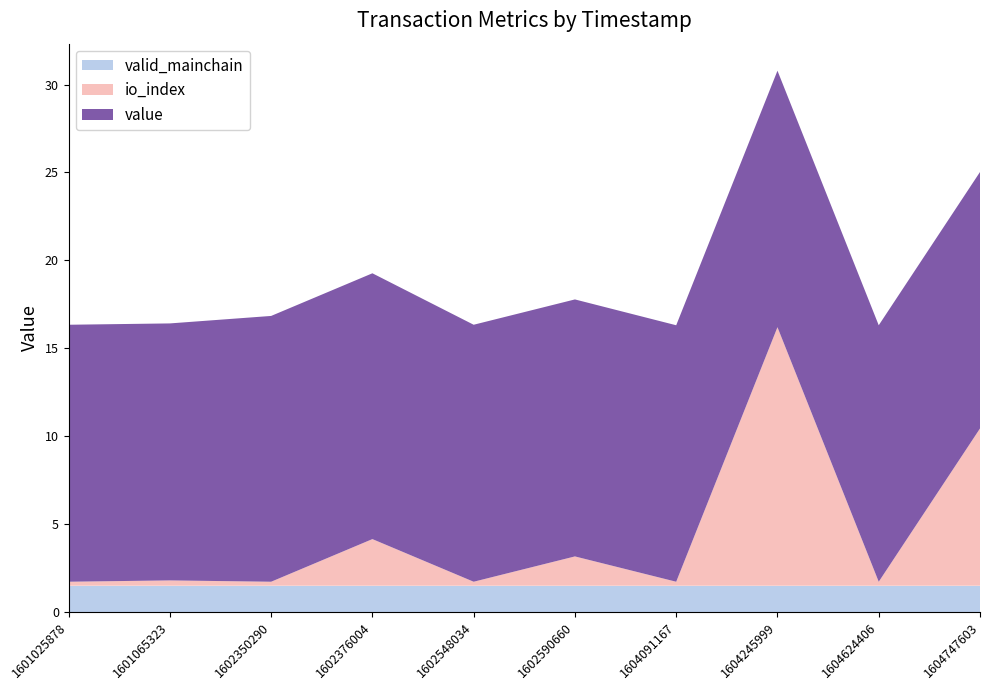

The valid_mainchain series shows 1.5 at 1604747603. True or false?

True